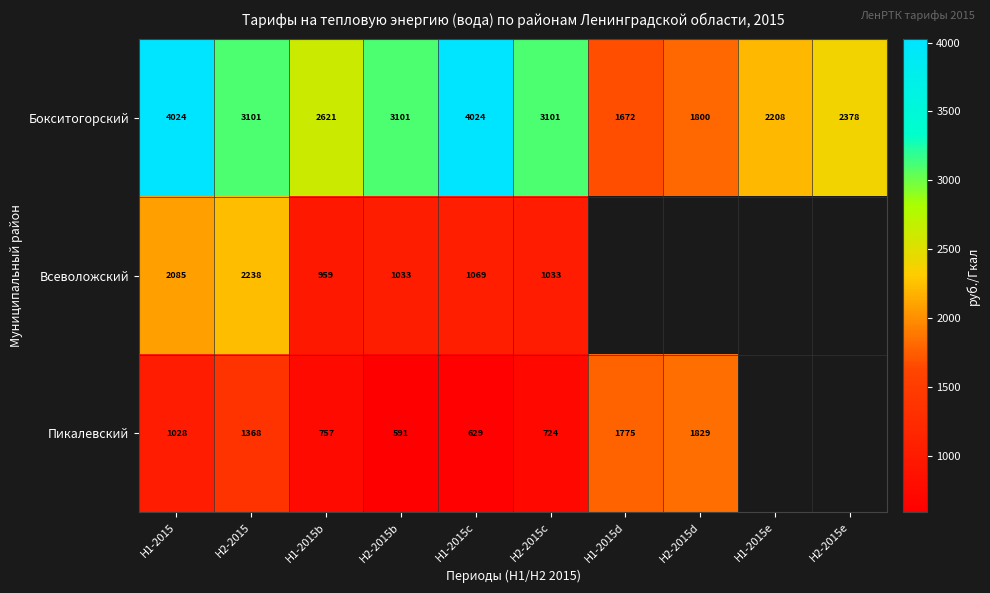

Which series has the widest spread of values?

Бокситогорский